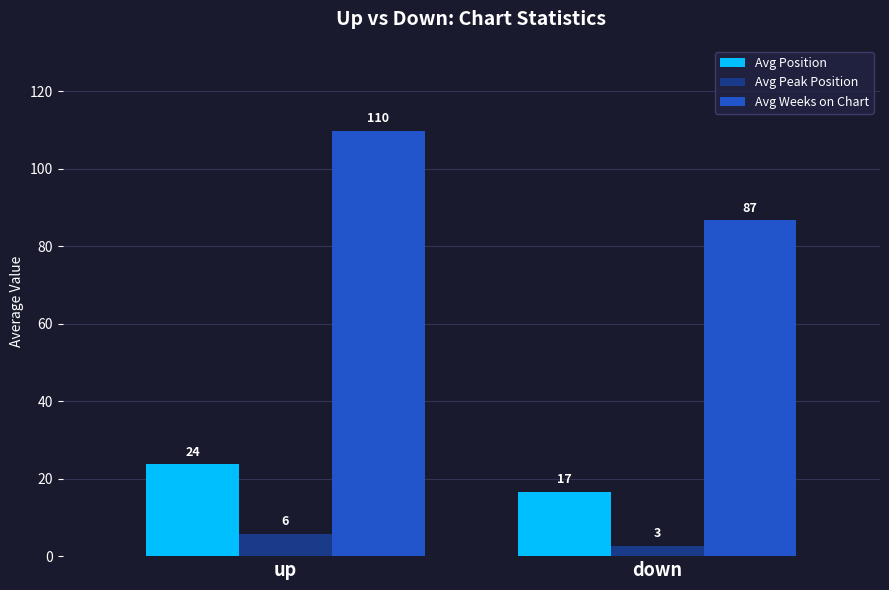

What is the difference between the Avg Weeks on Chart values at up and down?

23.1